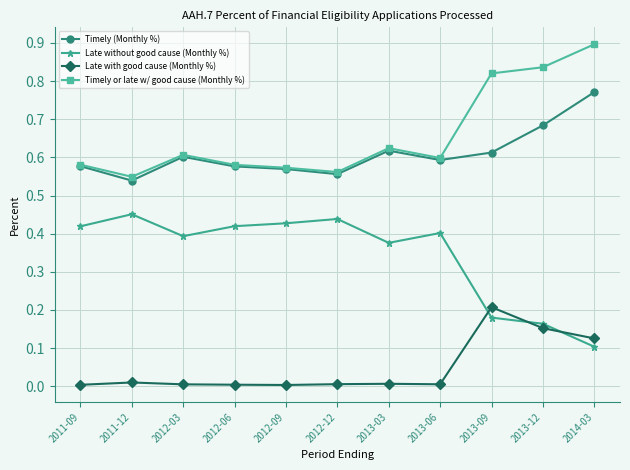

The Late with good cause (Monthly %) series shows 0.0 at 2012-09. True or false?

True